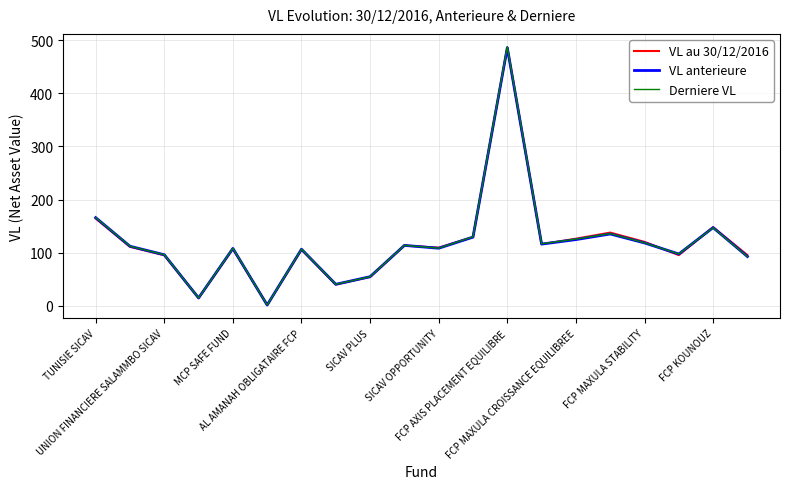

What is the highest value of the VL au 30/12/2016 series?

486.5